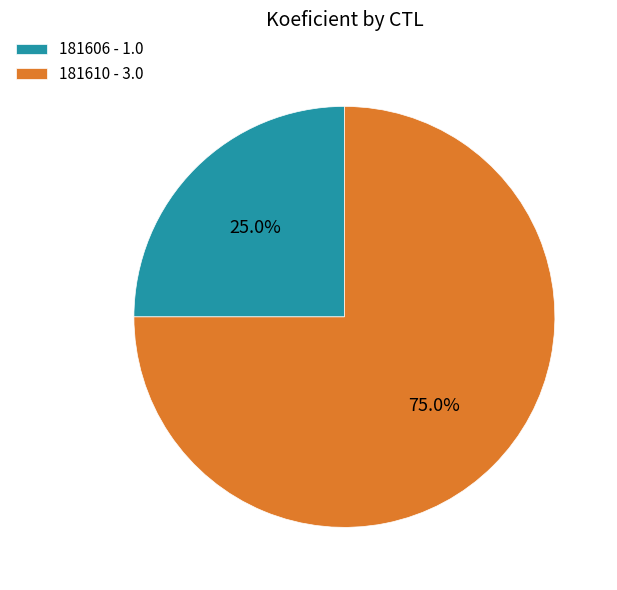

Which slice represents more than half of the pie?

181610